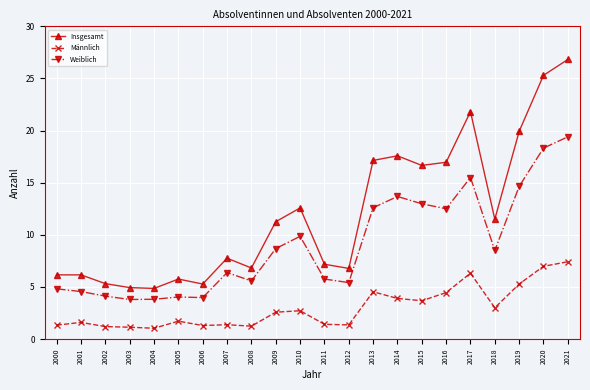

True or false: Männlich and Insgesamt intersect in this chart.

False